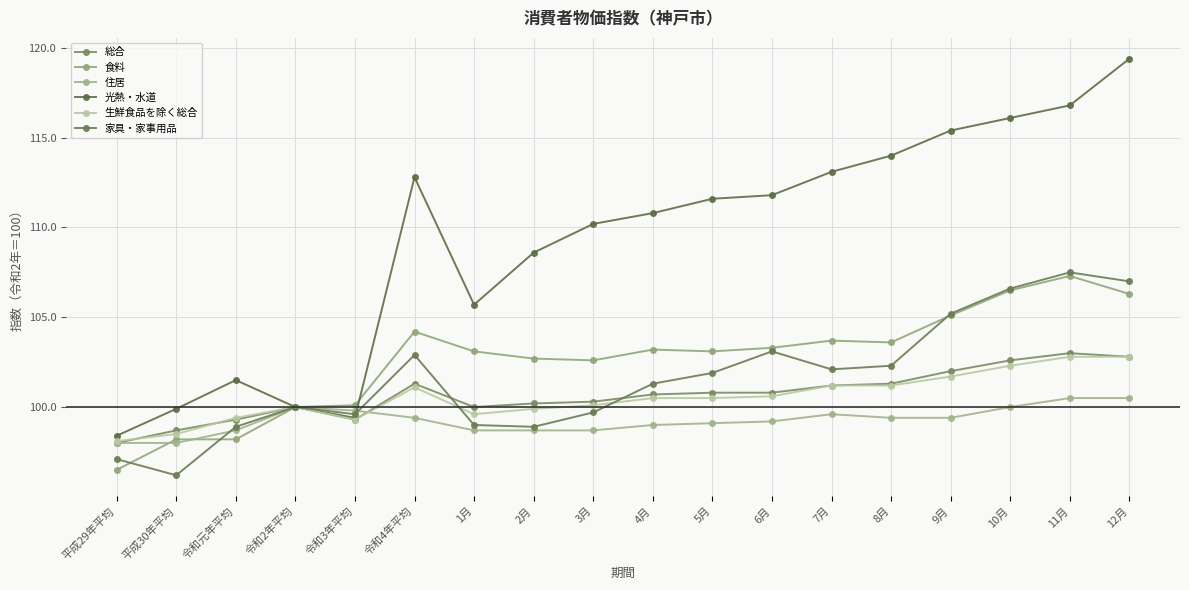

Is the value of 生鮮食品を除く総合 at 1月 greater than the value of 食料 at 平成30年平均?

Yes